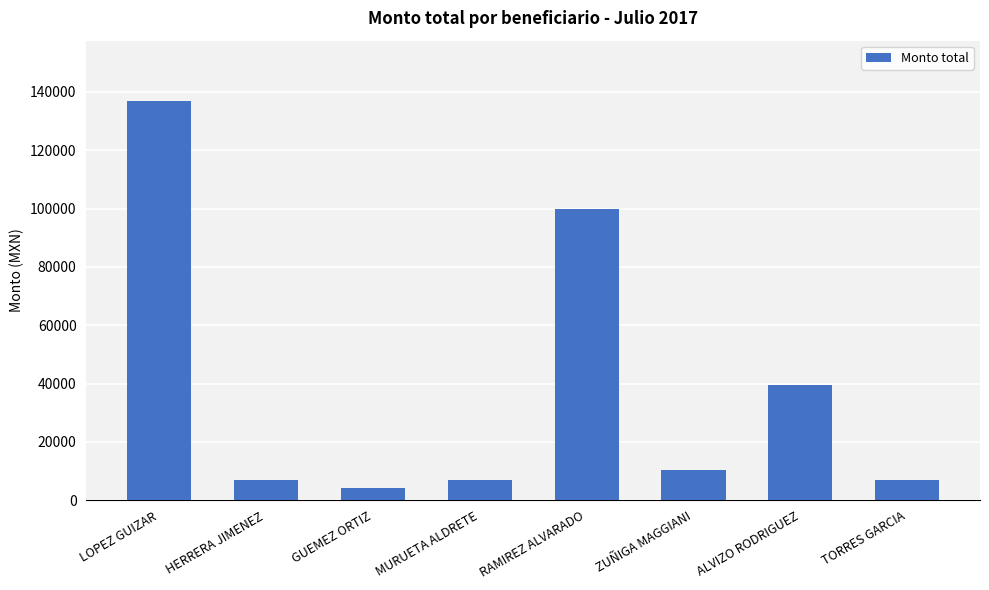

What is the label of the 4th bar from the right?

RAMIREZ ALVARADO